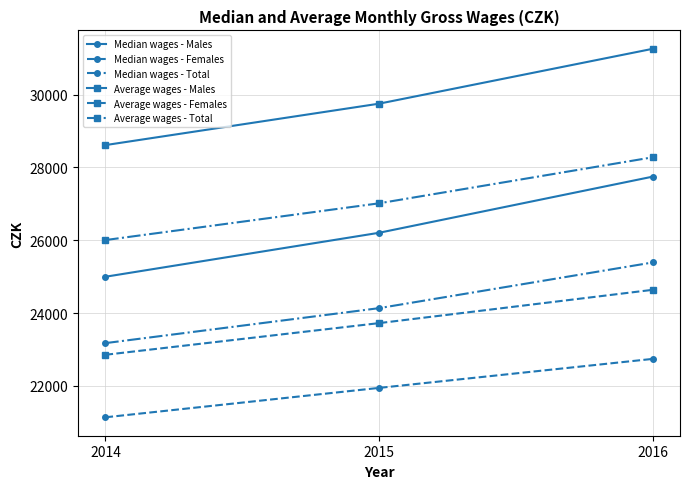

True or false: Median wages - Females has a value of 36347 at 2015.

False